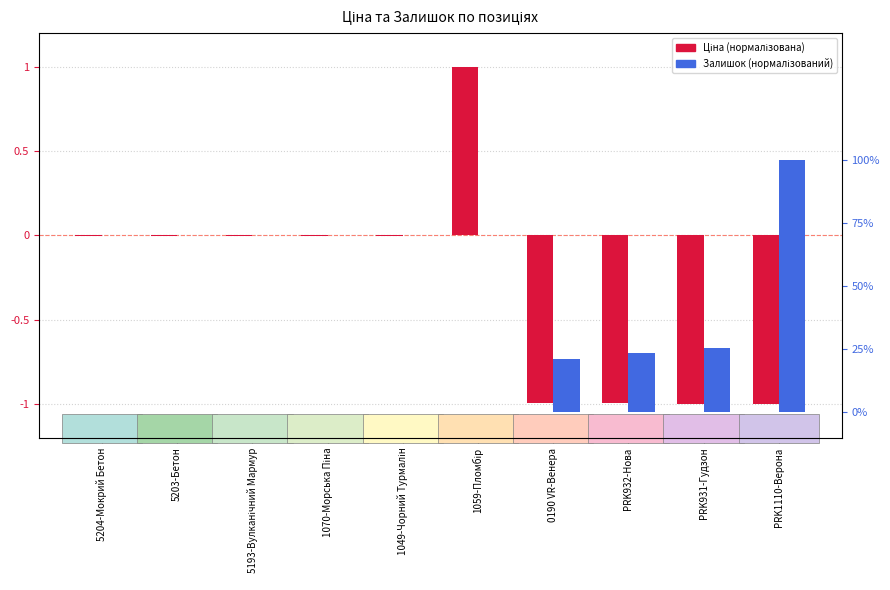

What is the highest value of the Залишок (нормалізований) series?

1.0